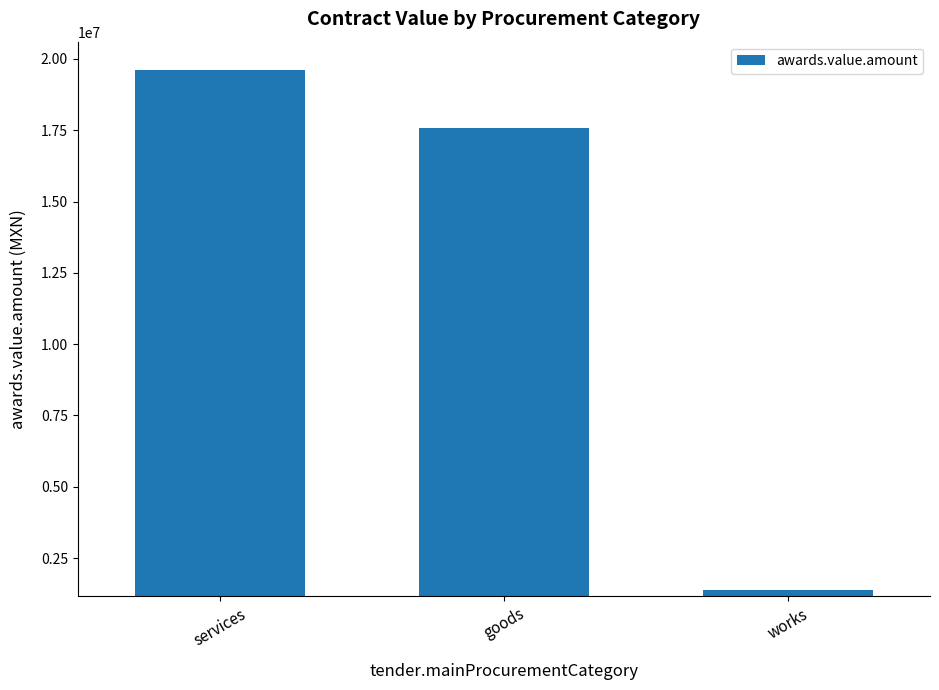

Is it true that the value at goods is 17573734.7?

True